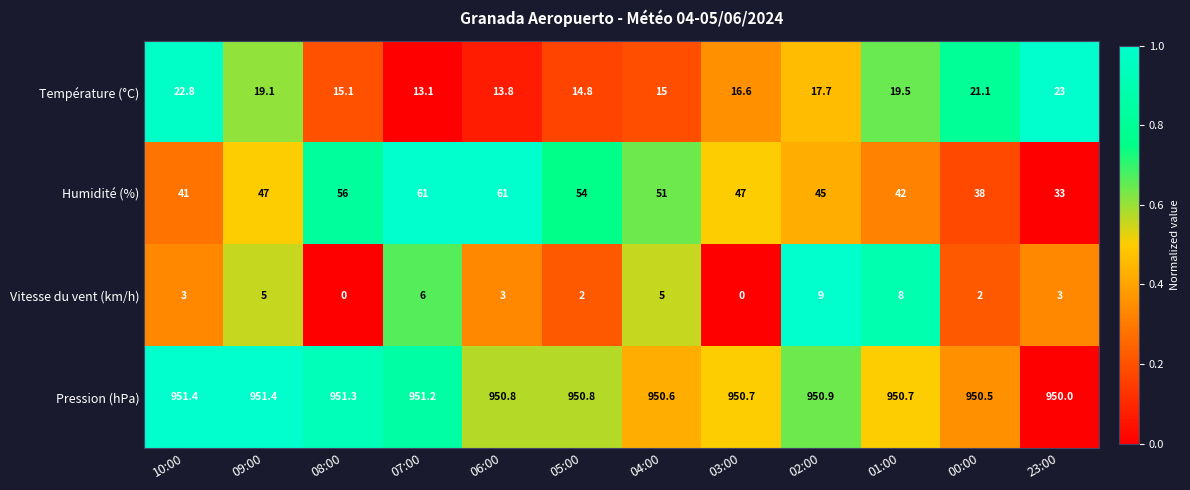

At which label is Température (°C) closest to 18?

02:00